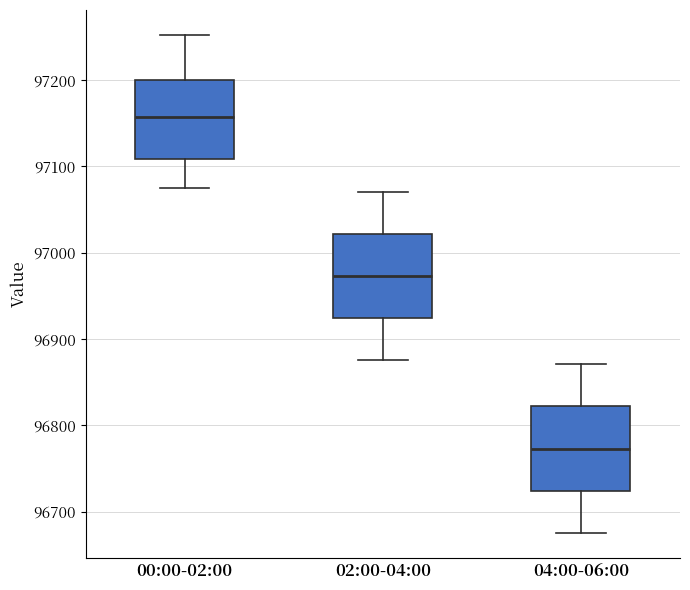

Reading left to right, transcribe this box plot: for each box, give where its median line is, the range the box spans, and where its two whiskers end, as read against the y-axis. The values are not printed on the chart, so give them approximately, as read against the axis.

00:00-02:00: median 97160, box 97110 to 97200, whiskers 97080 to 97250
02:00-04:00: median 96970, box 96920 to 97020, whiskers 96880 to 97070
04:00-06:00: median 96770, box 96720 to 96820, whiskers 96680 to 96870